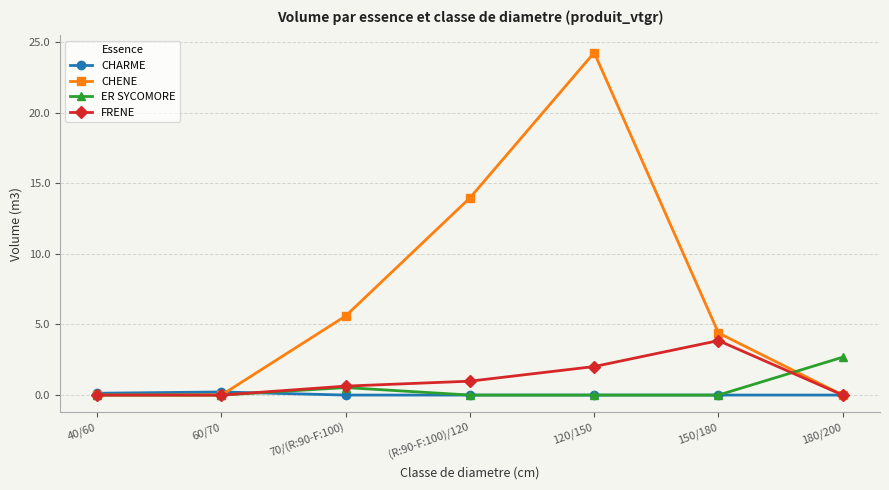

The value of CHENE at 60/70 is 0.0. True or false?

True